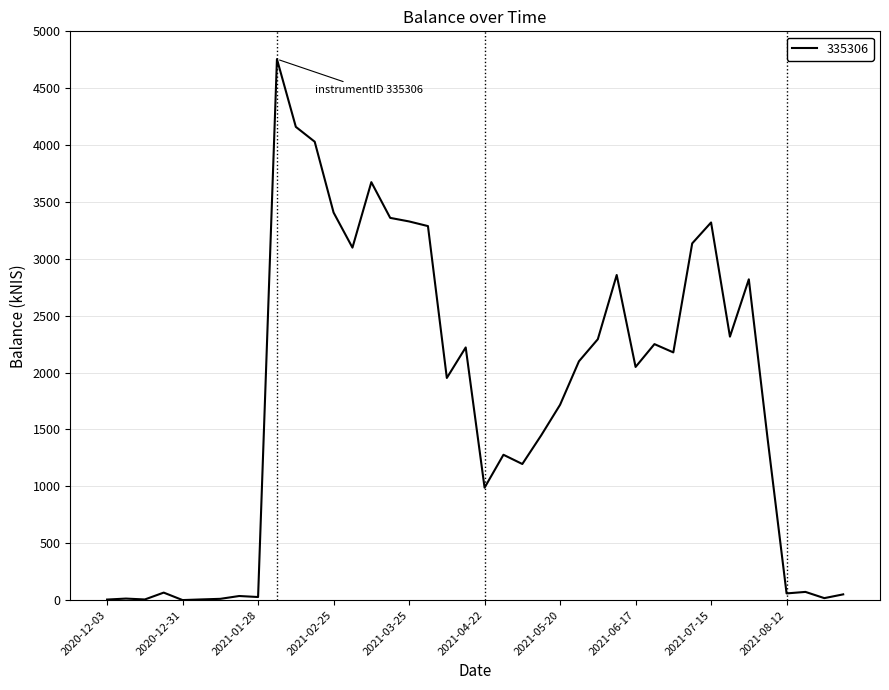

Does the chart have visible grid lines?

Yes